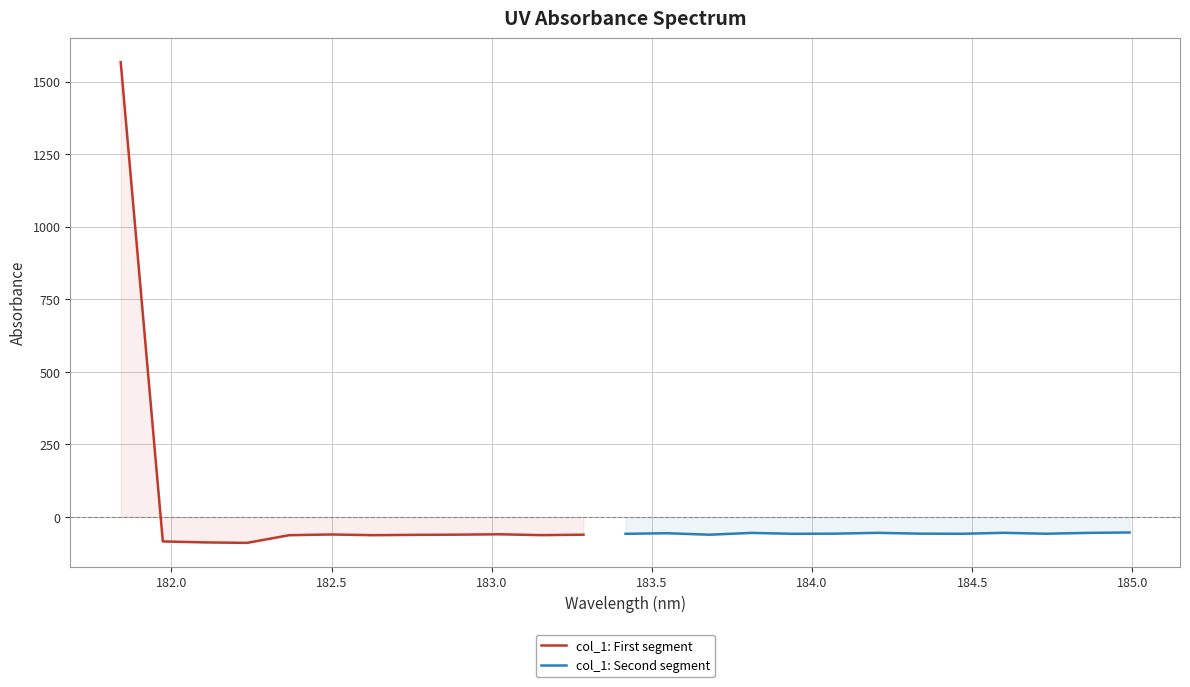

What is the sum of all values?

85.8